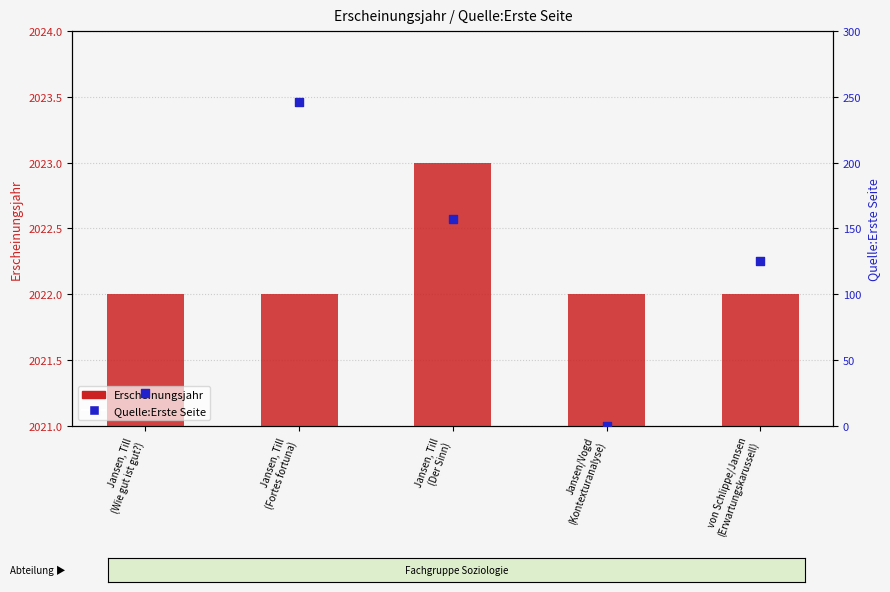

At which category is the sum across all series the highest?

Jansen, Till
(Fortes fortuna)